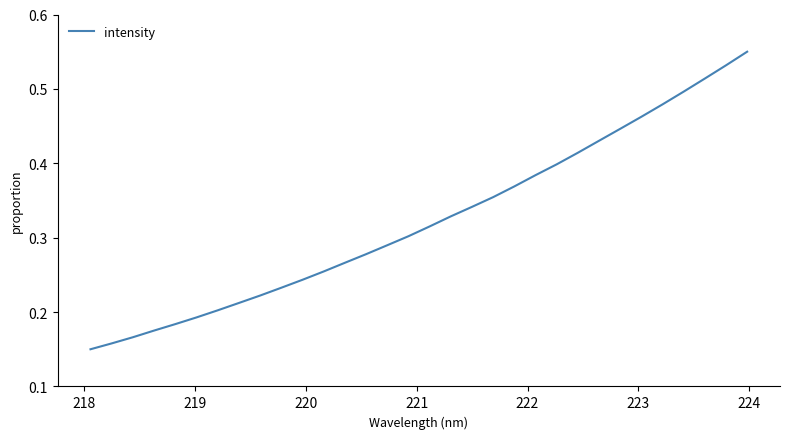

How many lines are shown in the chart?

1